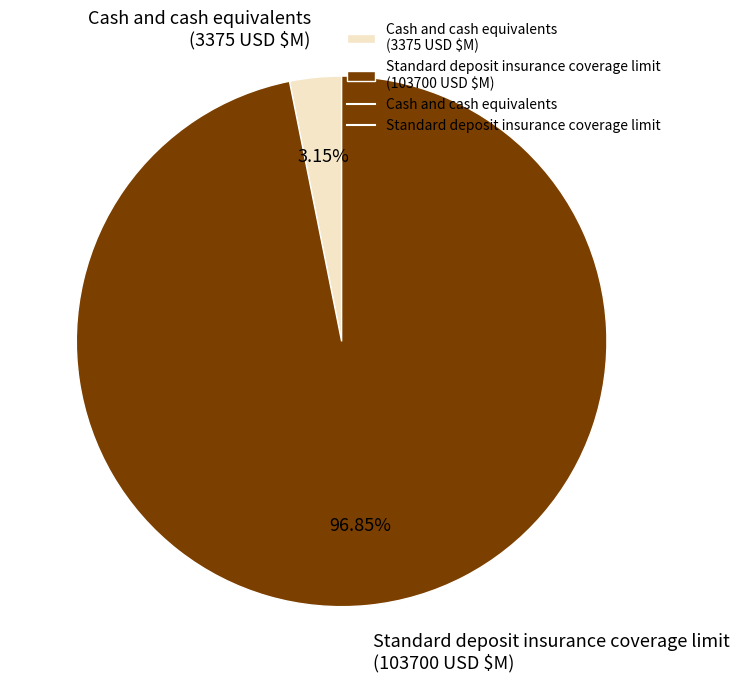

Approximately how many times larger is the value at Standard deposit insurance coverage limit compared to Cash and cash equivalents?

30.7